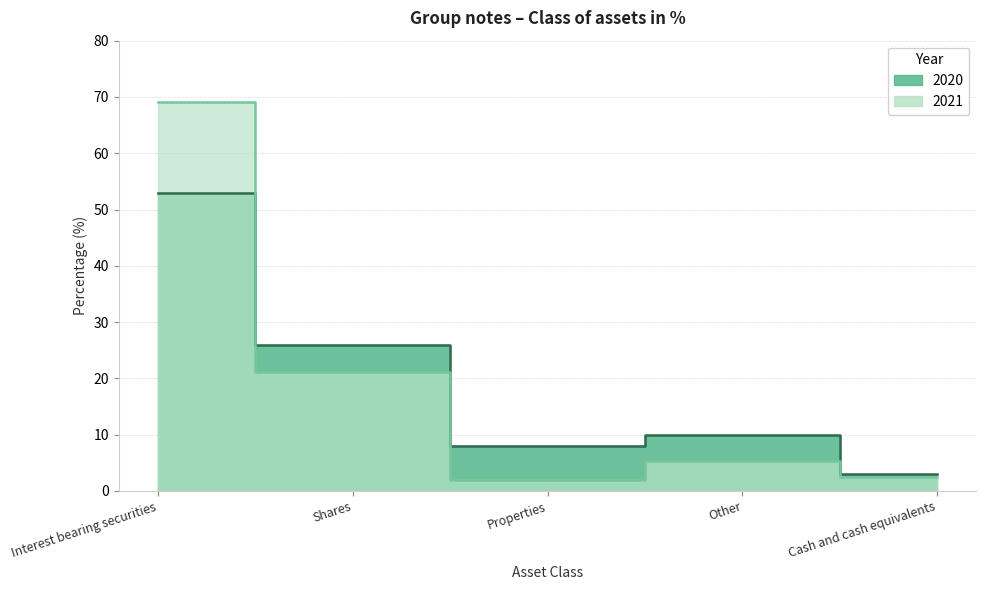

Which category has the lowest value in the 2021 series?

Properties